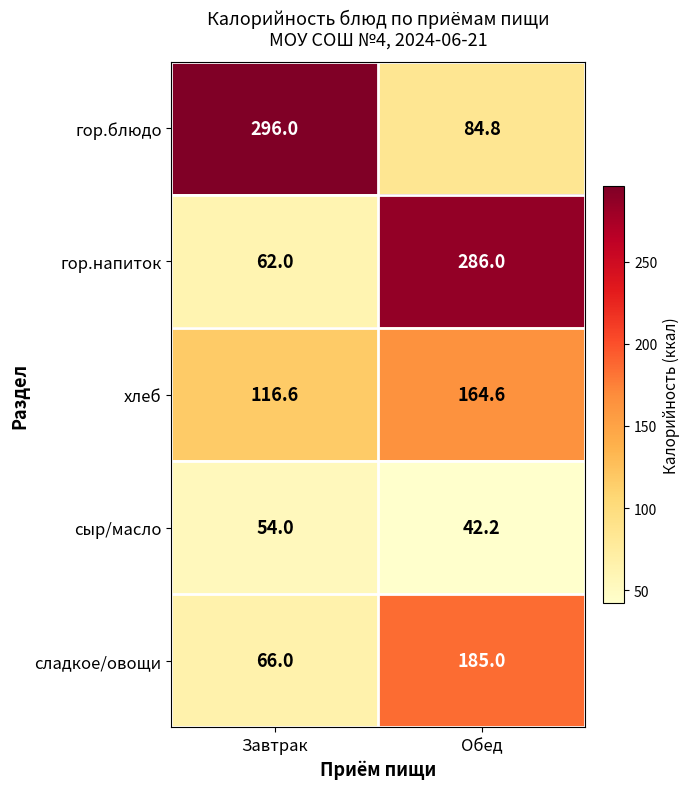

The value of гор.напиток at Обед is 499.1. True or false?

False